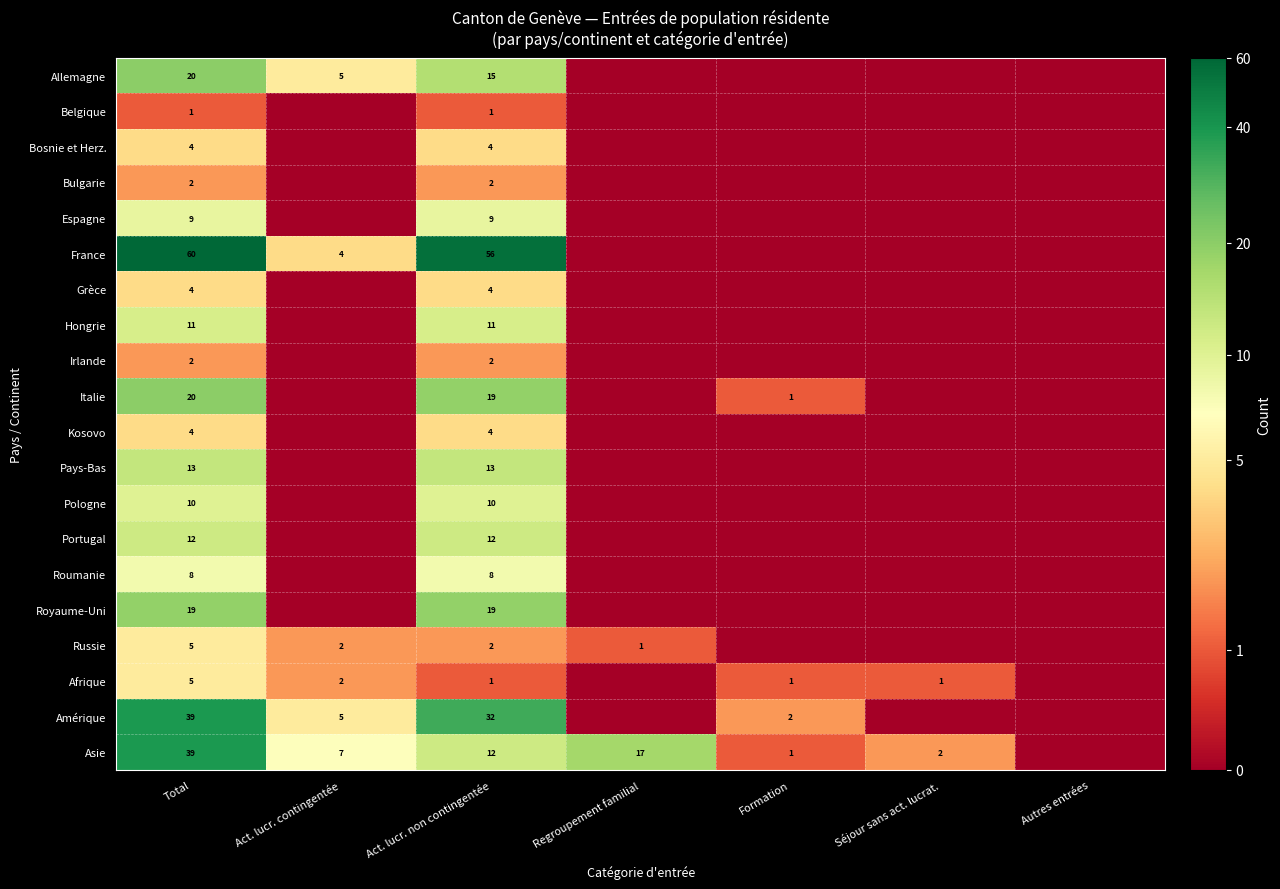

What is the difference between the Afrique values at Total and Séjour sans act. lucrat.?

4